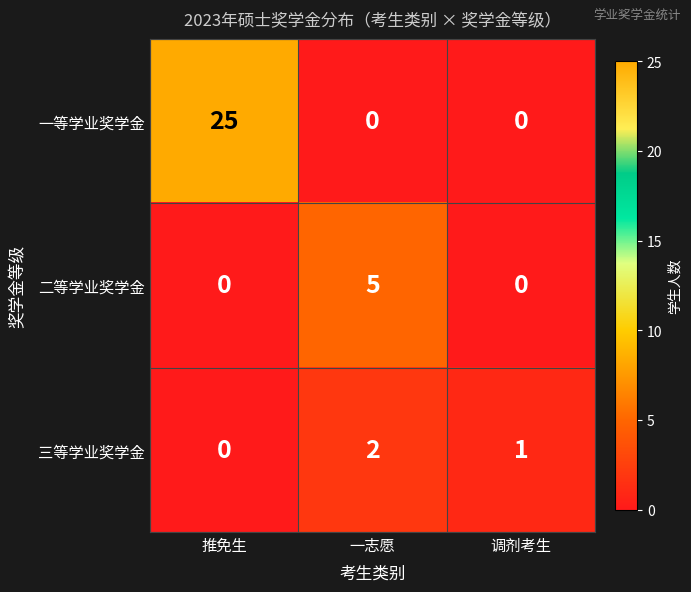

Rank the series by their maximum value, from highest to lowest.

一等学业奖学金, 二等学业奖学金, 三等学业奖学金